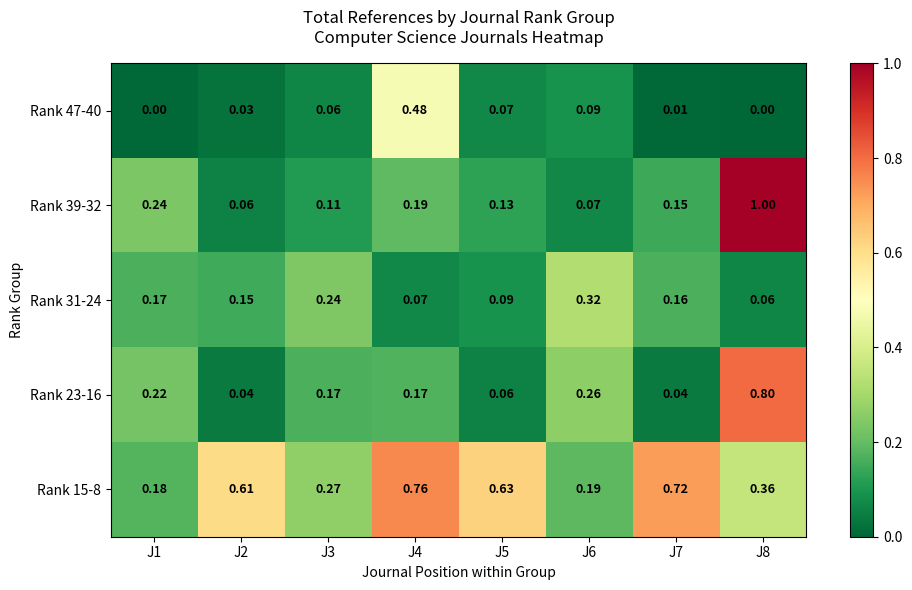

What is the total value across all series at J8?

2.2